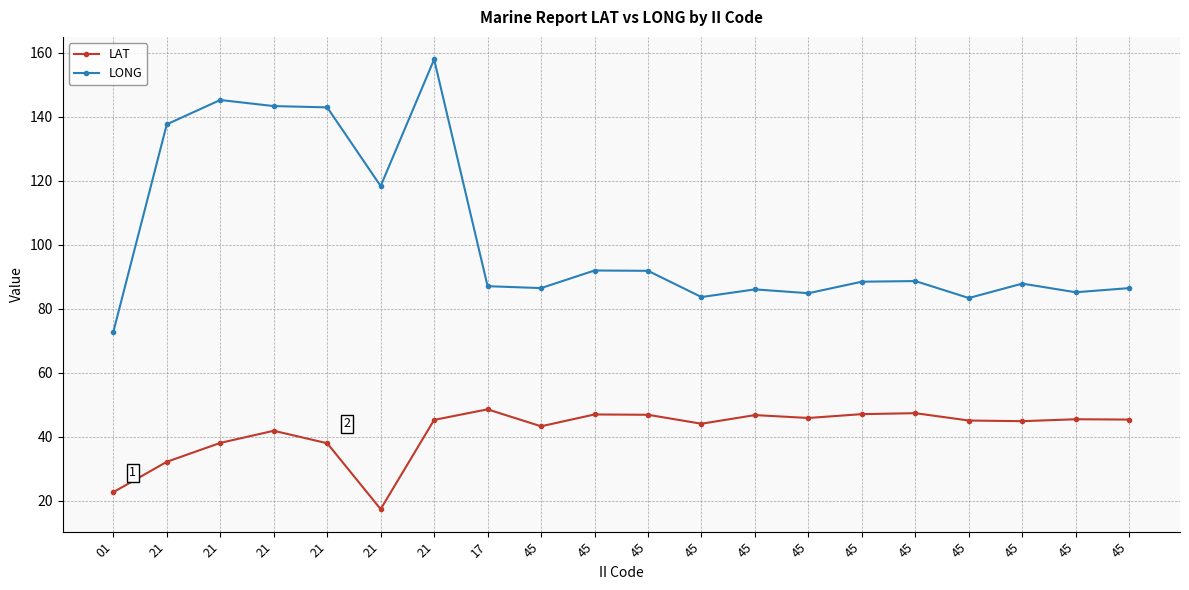

How many series are shown in this chart?

2